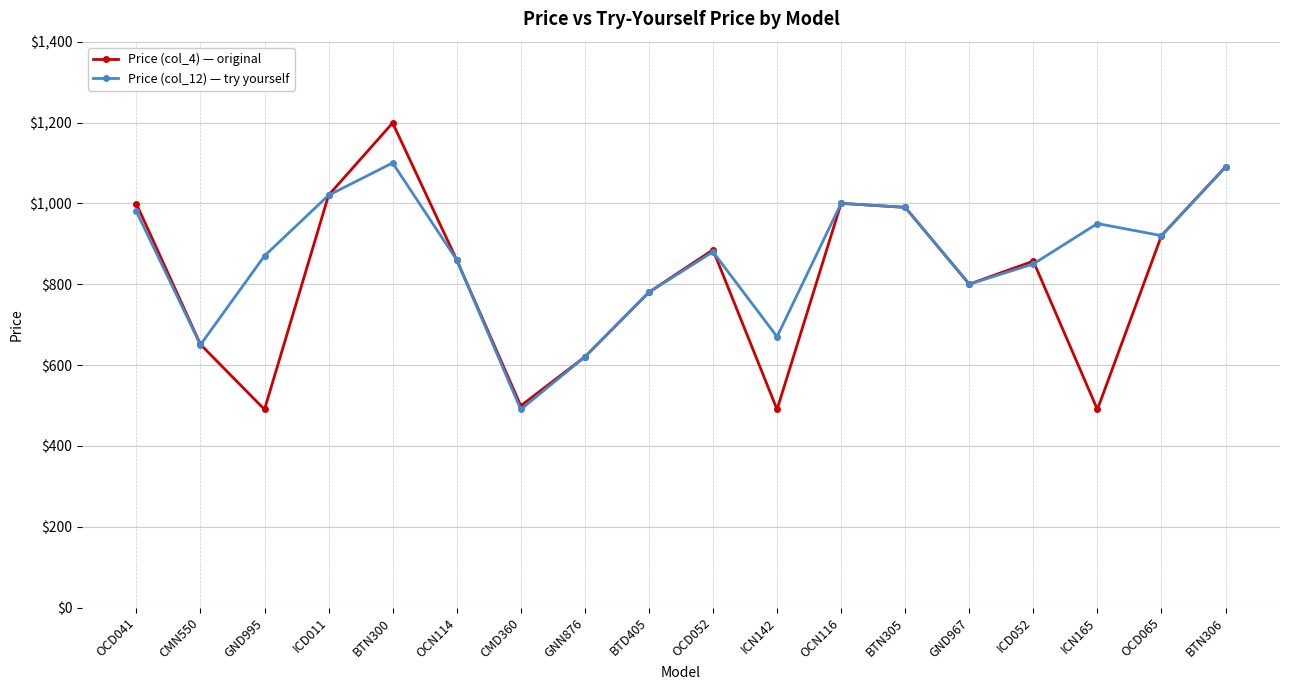

Between OCN116 and ICN165, which series saw the biggest shift?

Price (col_4) — original